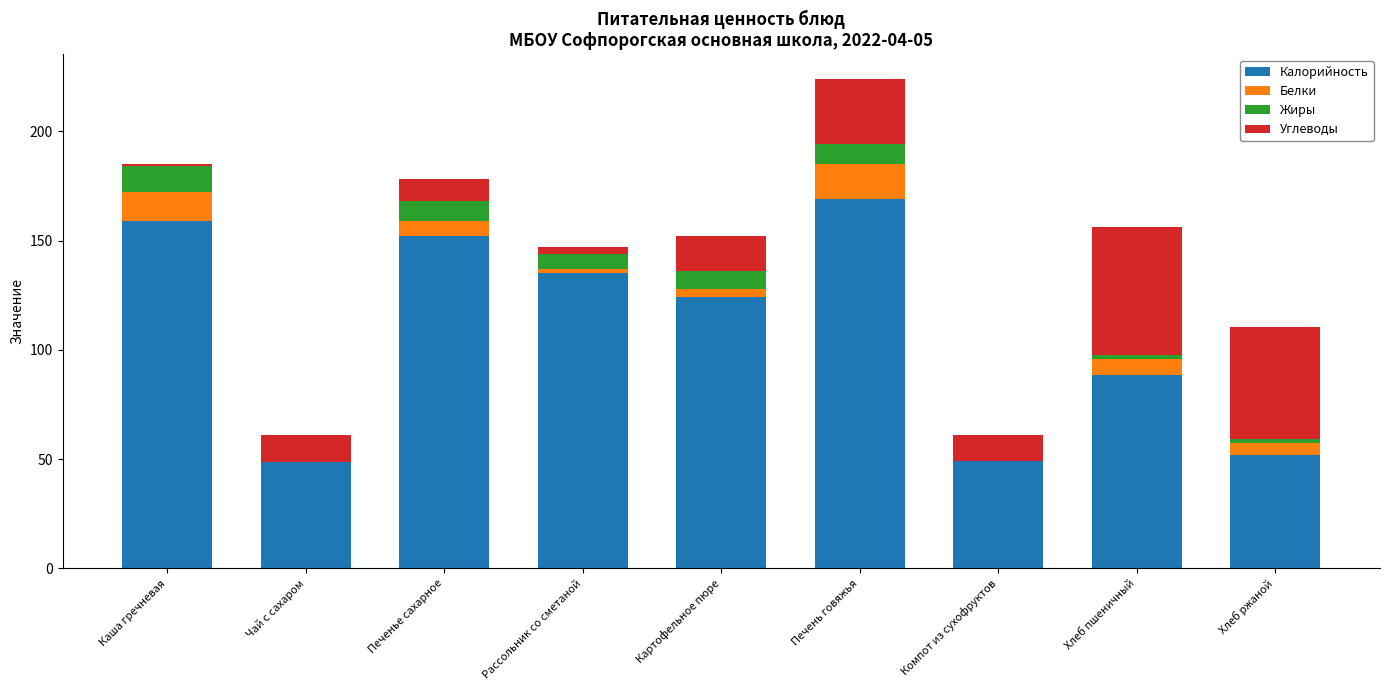

What is the maximum value for Калорийность?

169.0